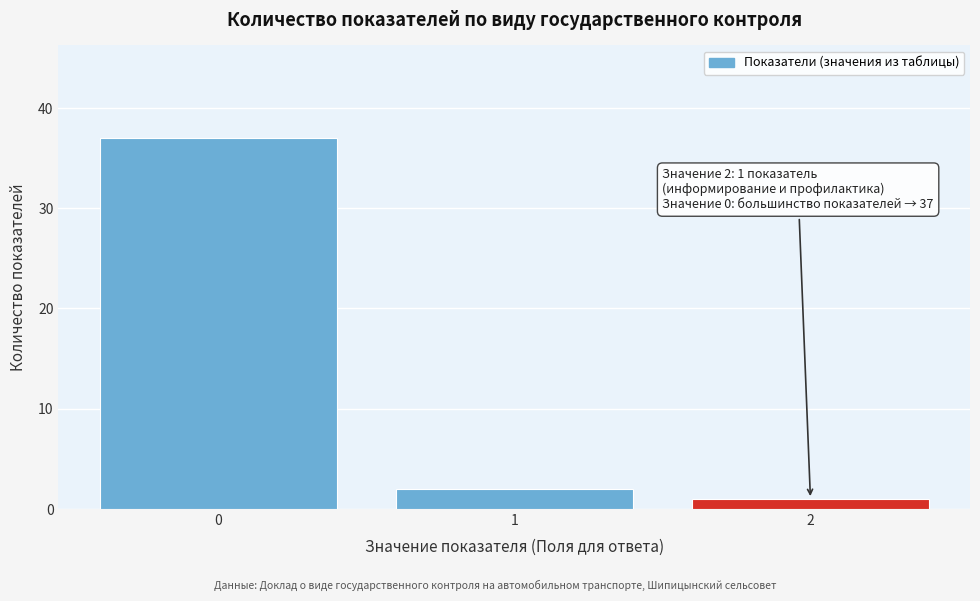

Reading left to right, extract all data points from this chart.

0=37	1=2	2=1